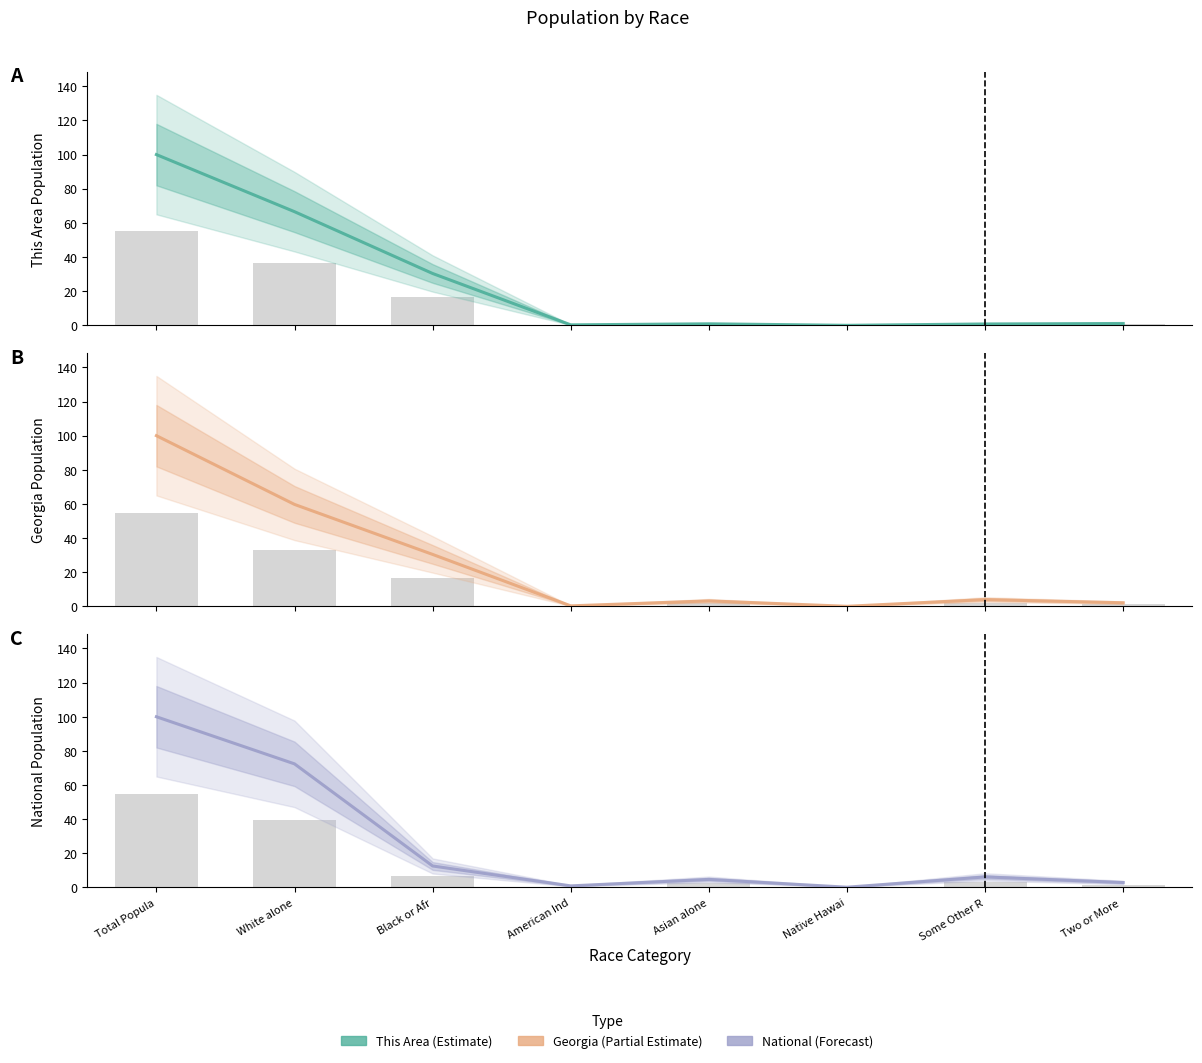

What is the label of the 5th bar from the right?

American Ind